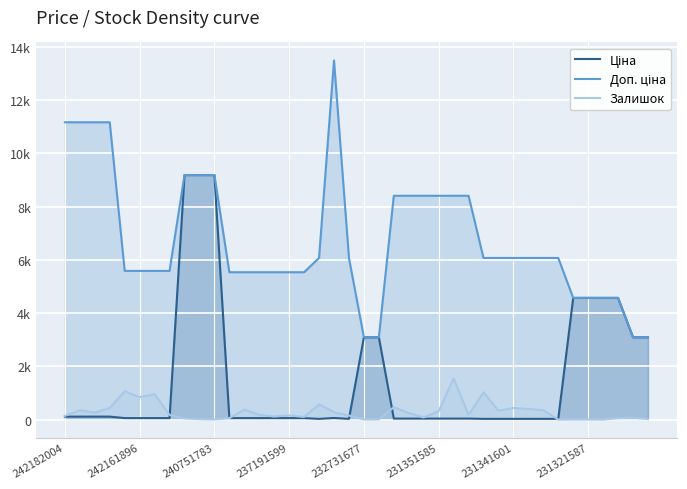

After their last crossing, which series has the higher values: Ціна or Залишок?

Ціна